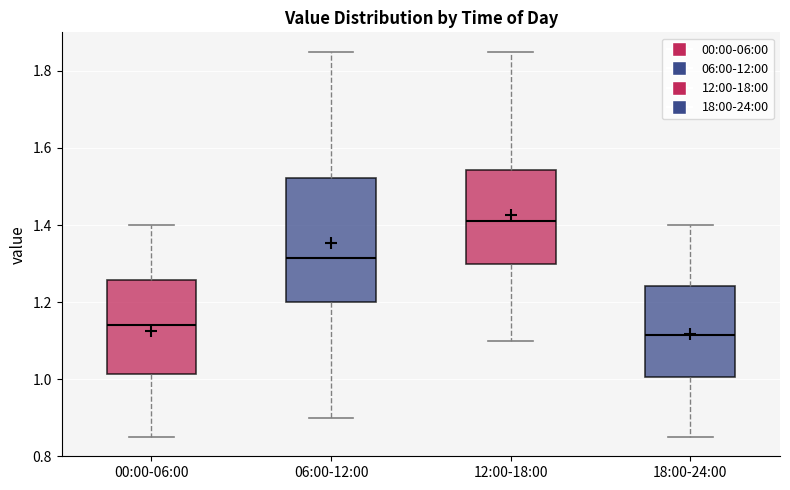

Reading left to right, transcribe this box plot: for each box, give where its median line is, the range the box spans, and where its two whiskers end, as read against the y-axis. The values are not printed on the chart, so give them approximately, as read against the axis.

00:00-06:00: median 1.14, box 1.02 to 1.26, whiskers 0.86 to 1.40
06:00-12:00: median 1.32, box 1.20 to 1.52, whiskers 0.90 to 1.86
12:00-18:00: median 1.42, box 1.30 to 1.54, whiskers 1.10 to 1.86
18:00-24:00: median 1.12, box 1.00 to 1.24, whiskers 0.86 to 1.40